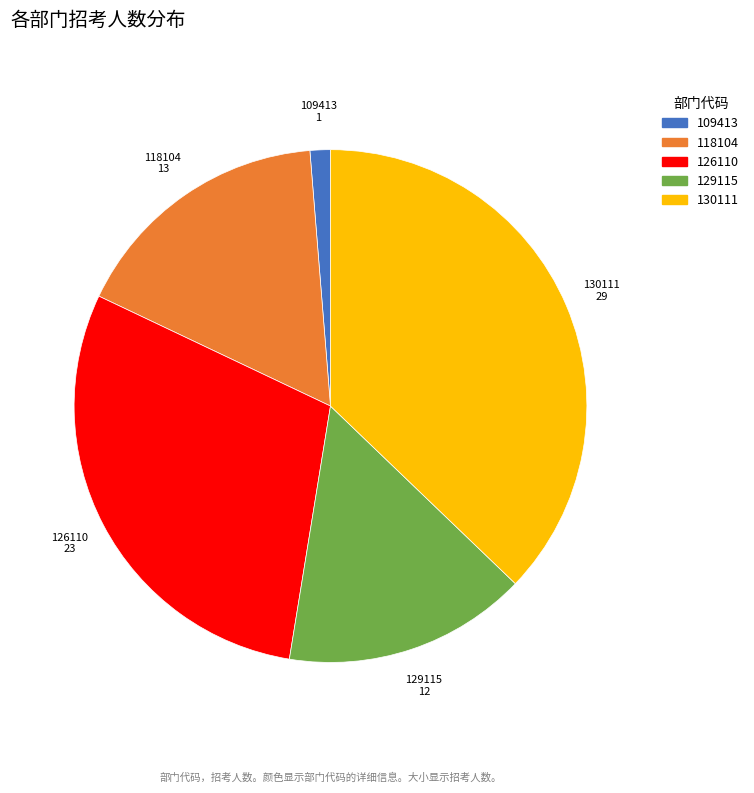

Is there any slice that represents more than half of the pie?

No